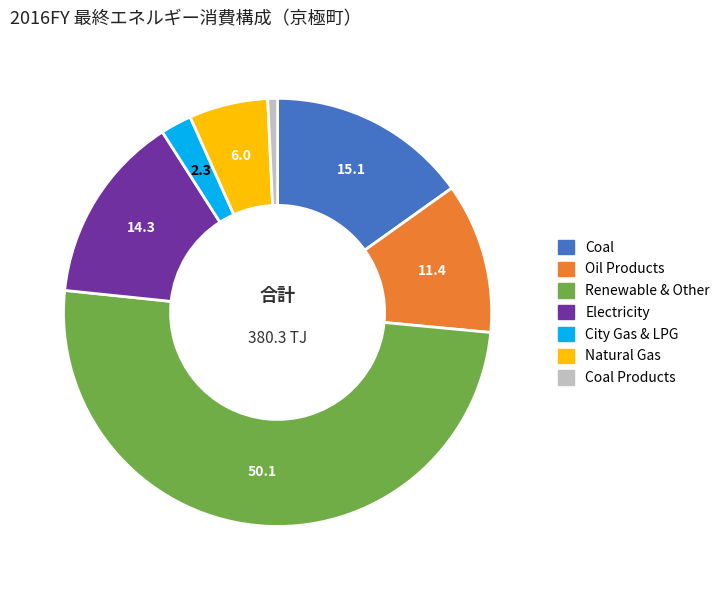

How many segments does this pie chart have?

7